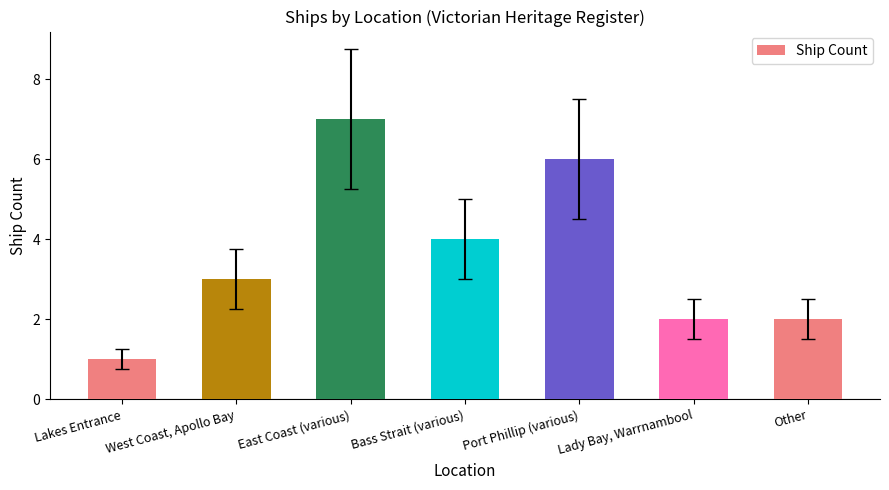

Which category has the lowest value across all series?

Lakes Entrance